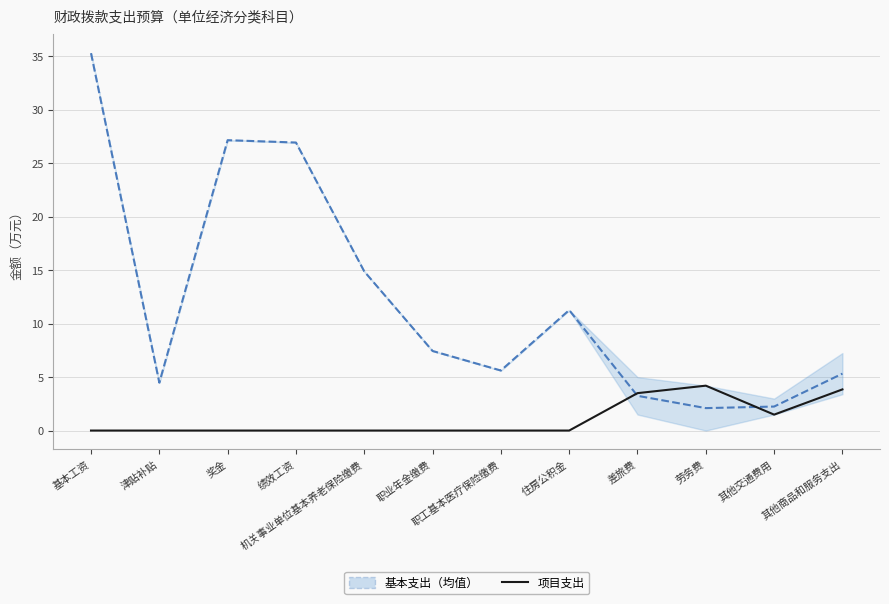

After their last crossing, which series has the higher values: 项目支出 or 基本支出（均值）?

基本支出（均值）